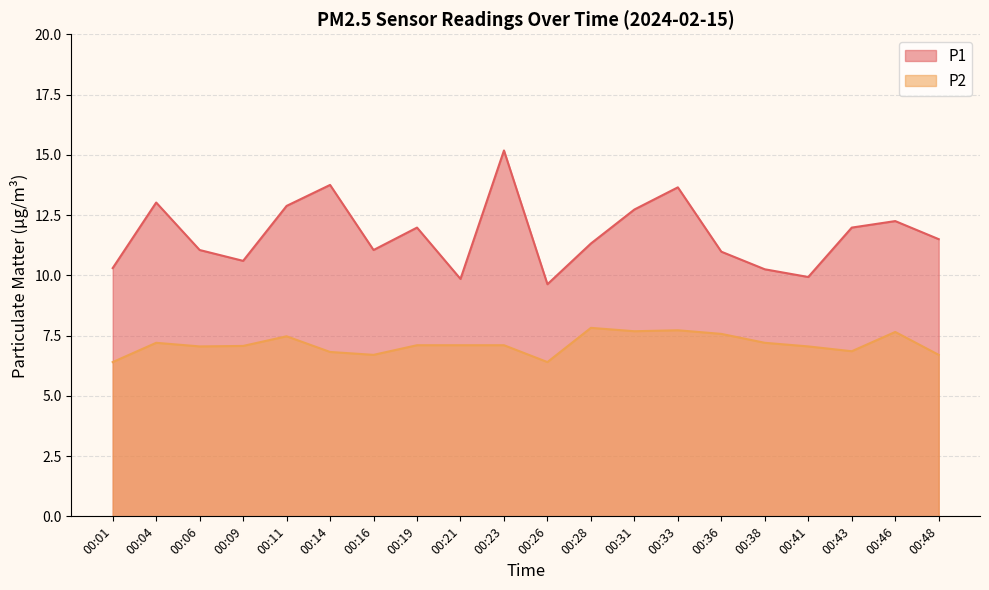

Reading right to left, what are all the values shown in this chart?

P1: 11.5	12.2	12.0	9.9	10.2	11.0	13.7	12.7	11.3	9.6	15.2	9.8	12.0	11.1	13.8	12.9	10.6	11.1	13.0	10.3
P2: 6.7	7.7	6.8	7.0	7.2	7.6	7.7	7.7	7.8	6.4	7.1	7.1	7.1	6.7	6.8	7.5	7.1	7.0	7.2	6.4